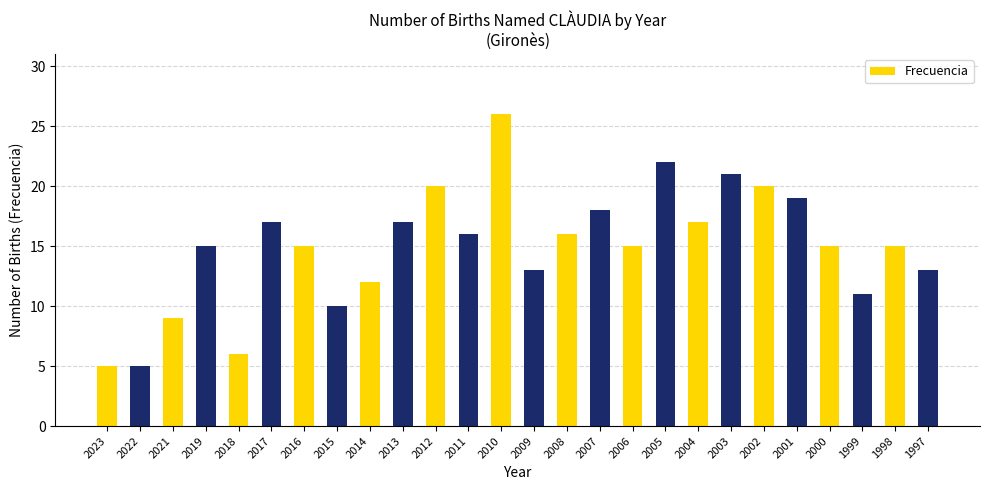

Does the chart contain any negative values?

No